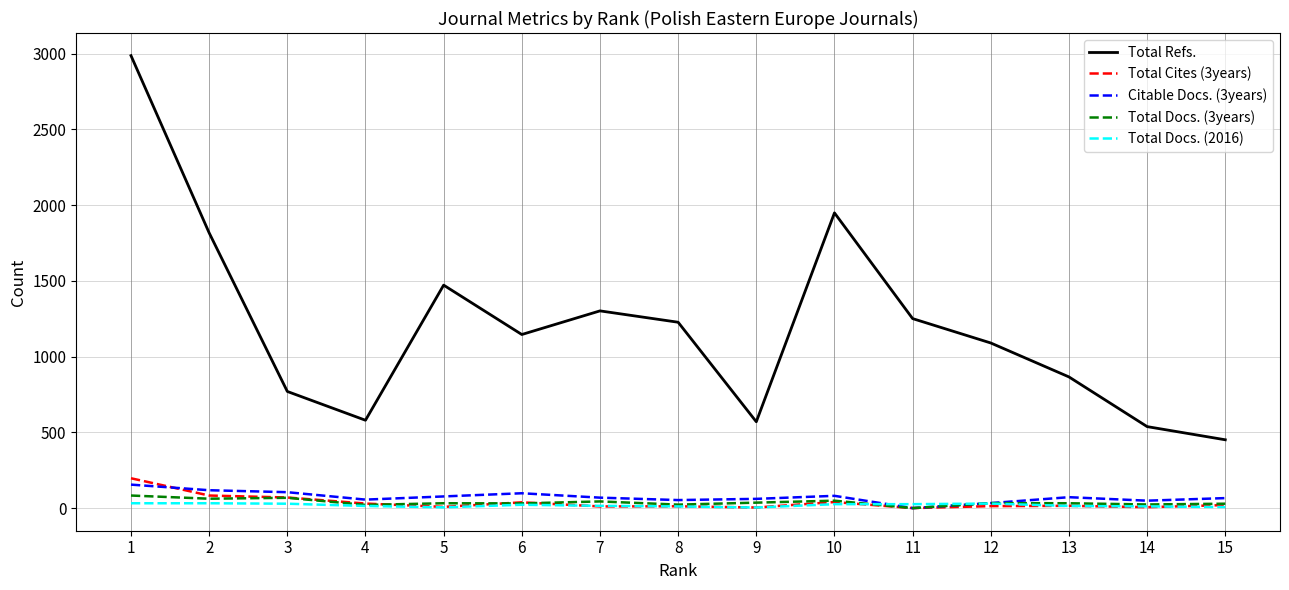

True or false: Total Docs. (3years) has more than 2 points higher than both neighbors.

True